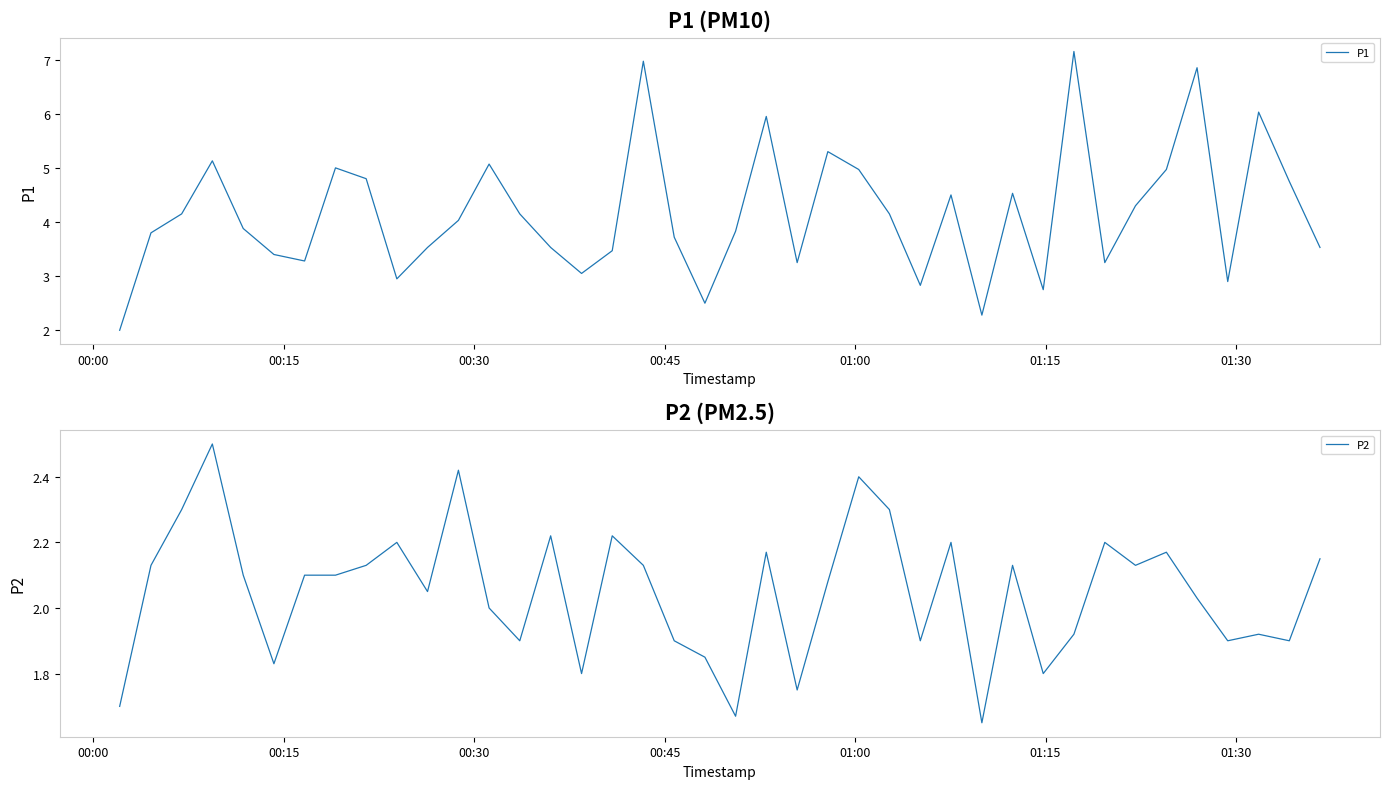

What is the average value of the P2 series?

2.0